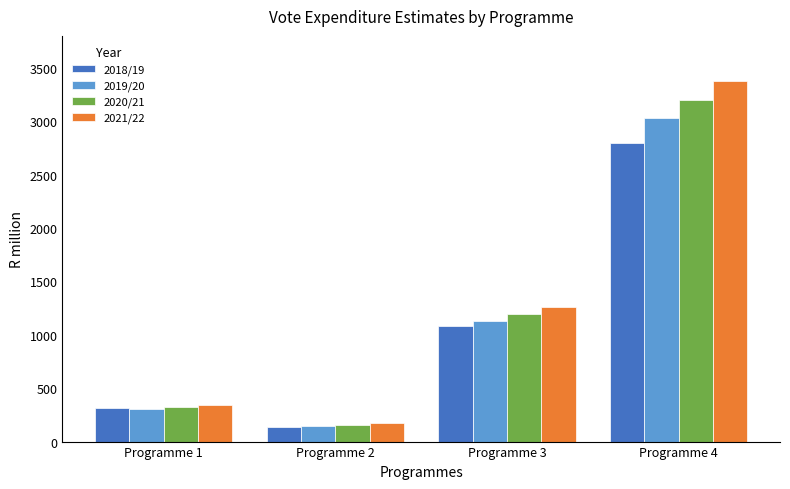

What is the lowest value of the 2018/19 series?

132.8